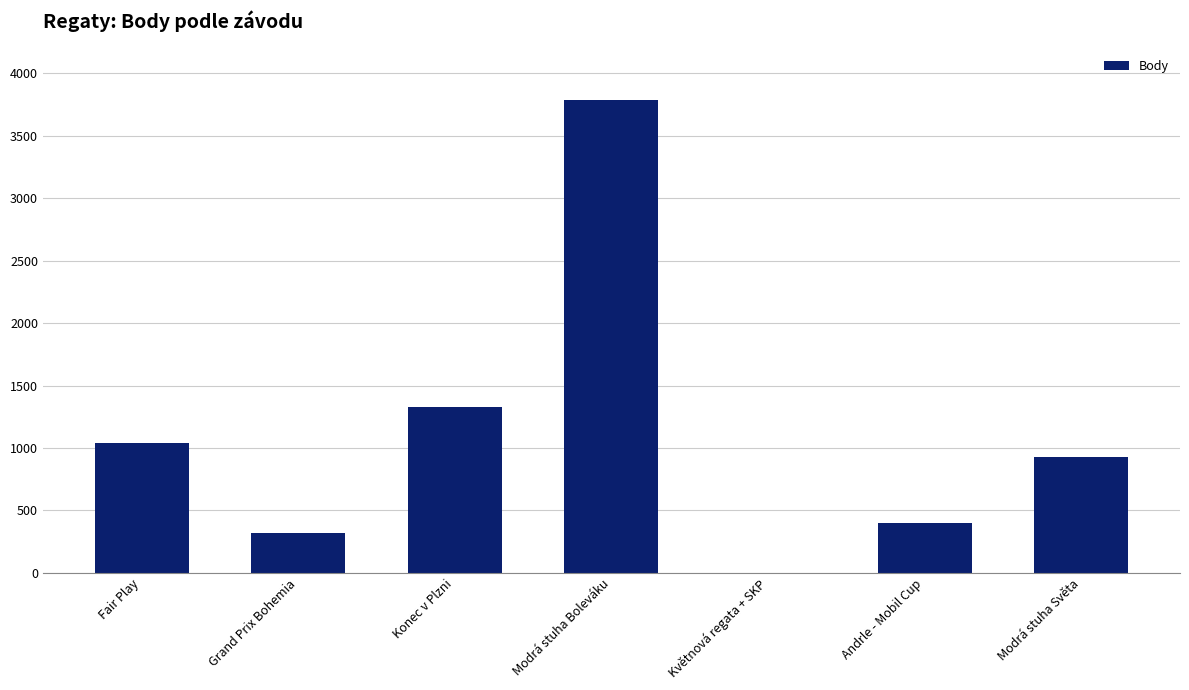

The chart shows a value of 540 at Modrá stuha Světa. True or false?

False